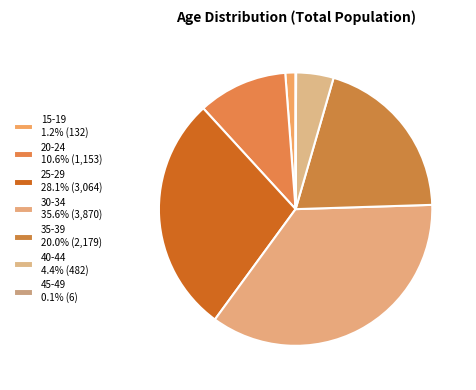

To the nearest percent, what is the difference between the 35-39 and 40-44 slice percentages?

16%